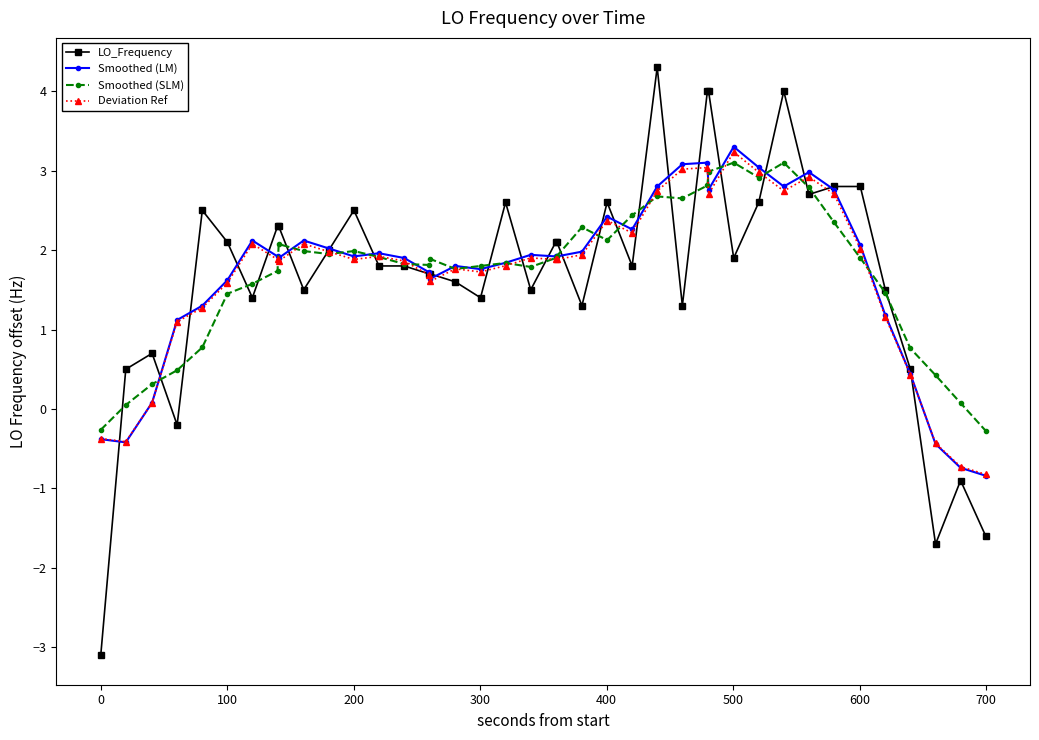

What is the highest value of the LO_Frequency series?

4.3